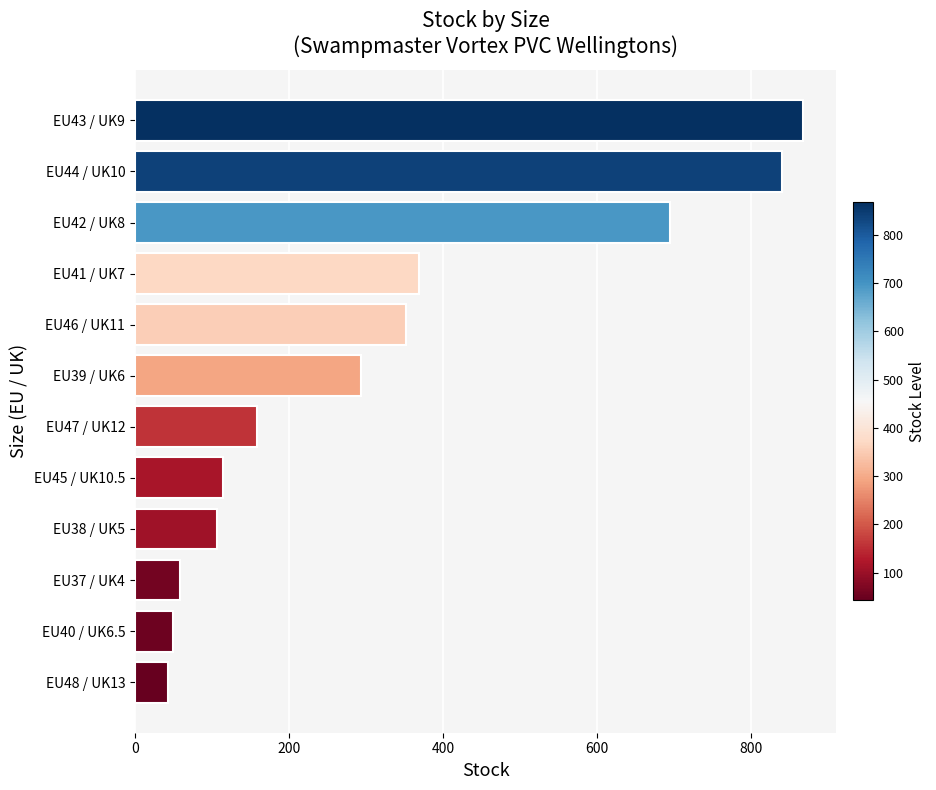

What is the difference between the maximum and minimum values?

824